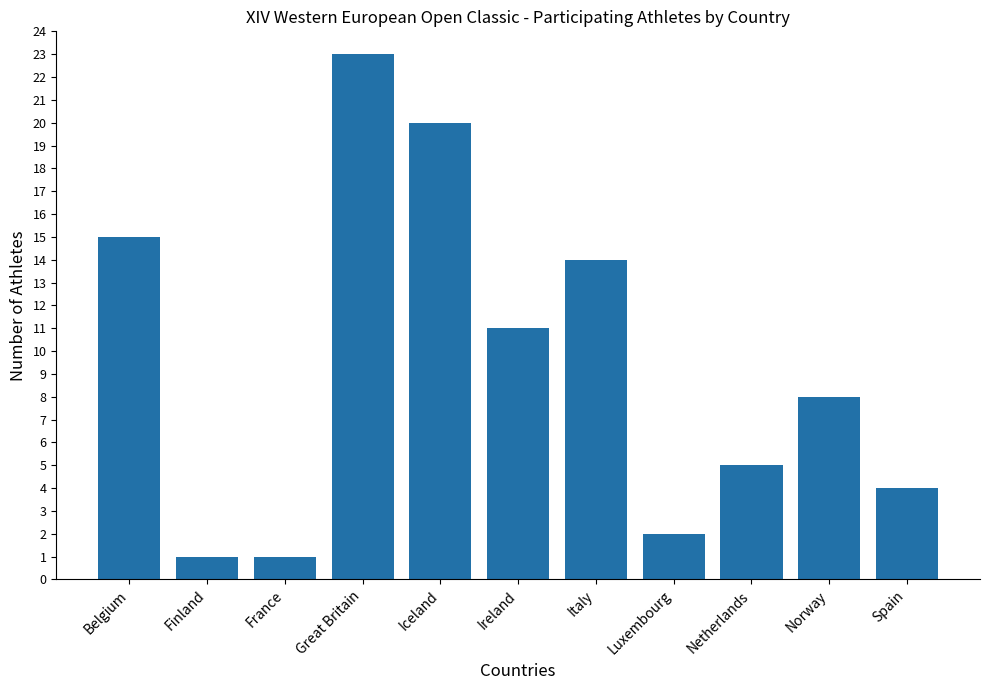

How many categories are shown in the chart?

11